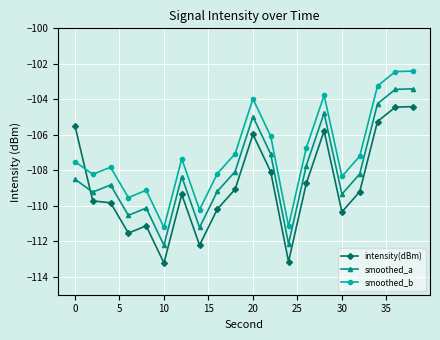

What is the maximum value shown in the chart?

-102.4